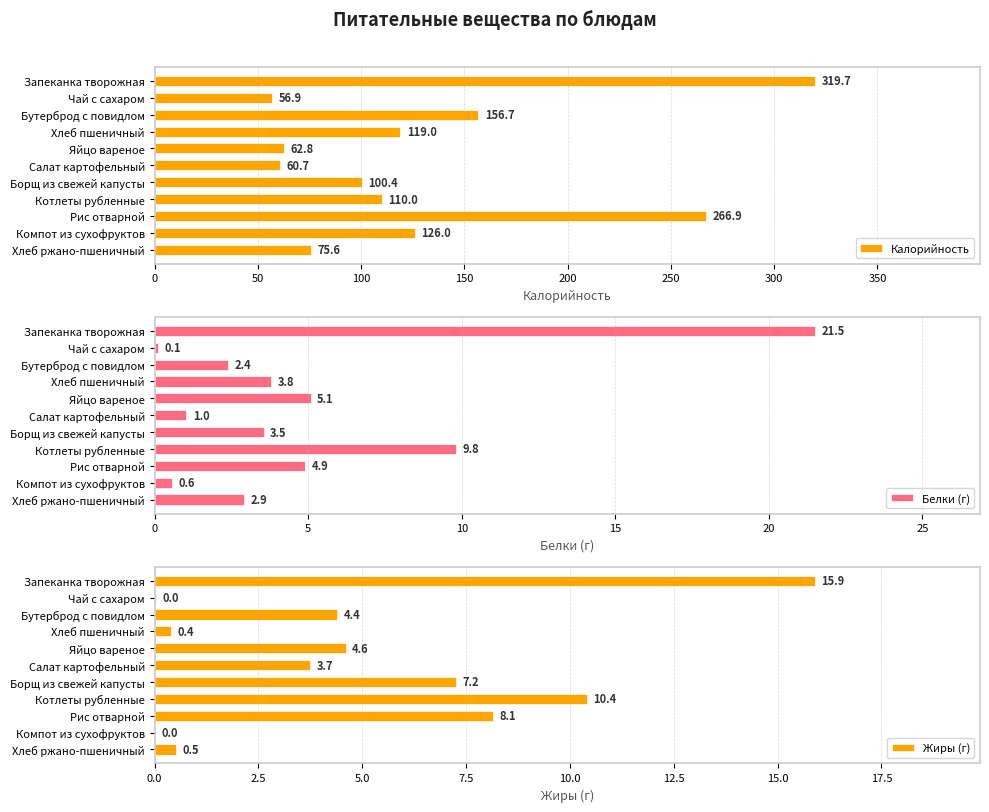

Are the bars horizontal?

Yes